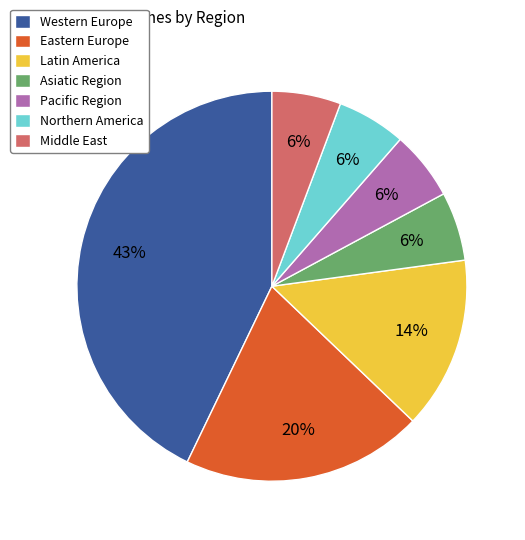

Do Latin America and Middle East together represent more than half of the pie?

No